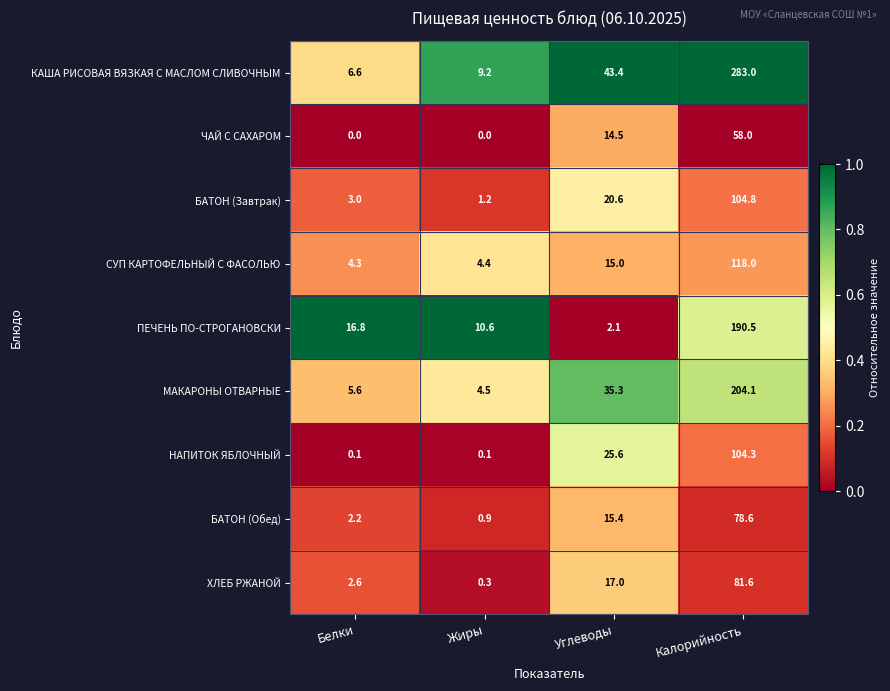

What is the difference between the maximum and minimum values in the ПЕЧЕНЬ ПО-СТРОГАНОВСКИ series?

188.4